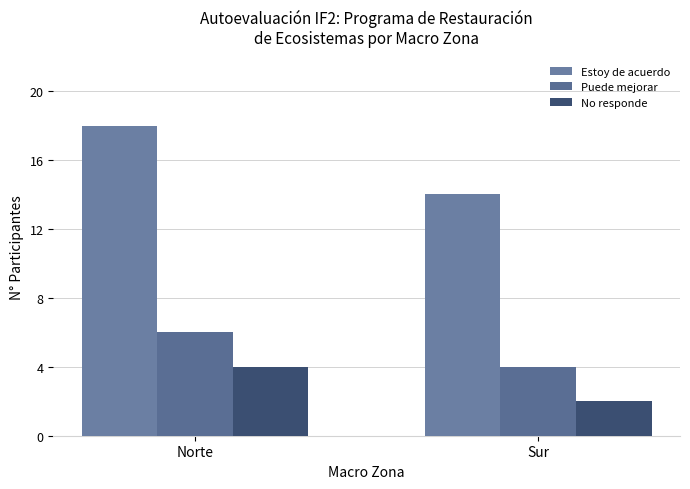

How many bars are there in each group?

3